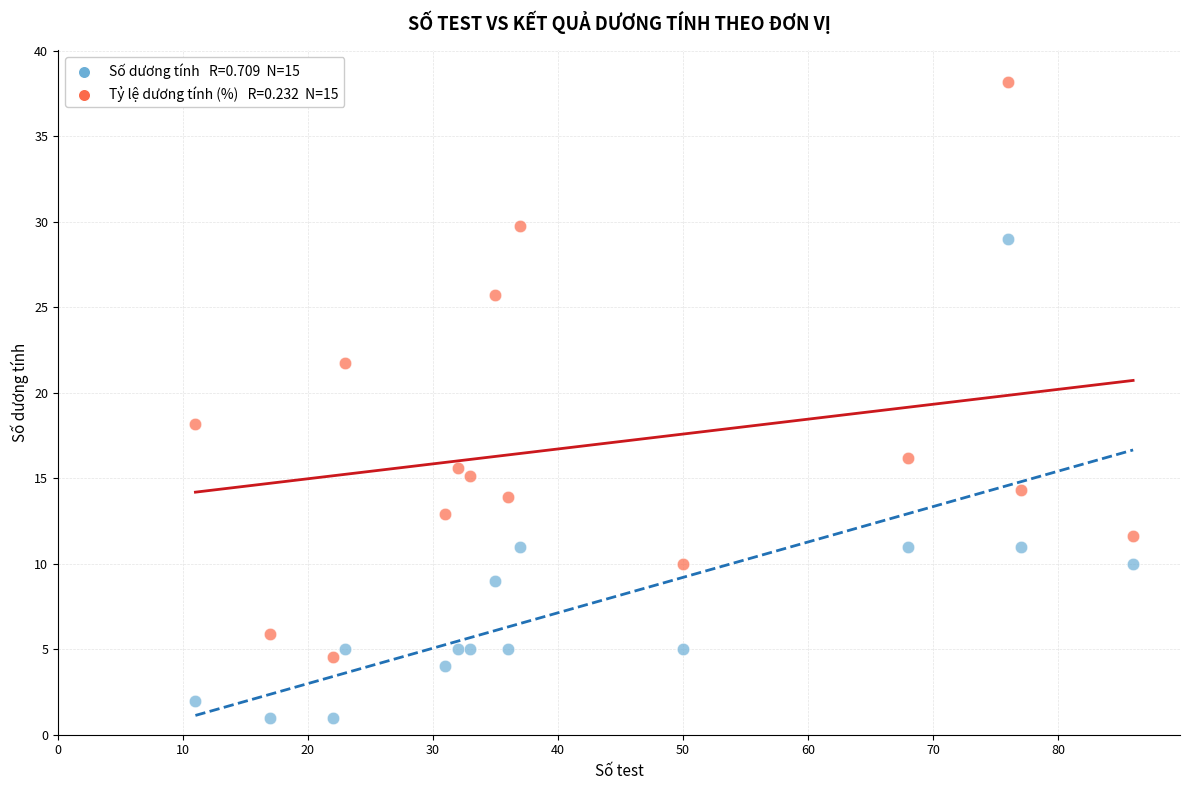

Across all series, what Y value is closest to 19?

18.2